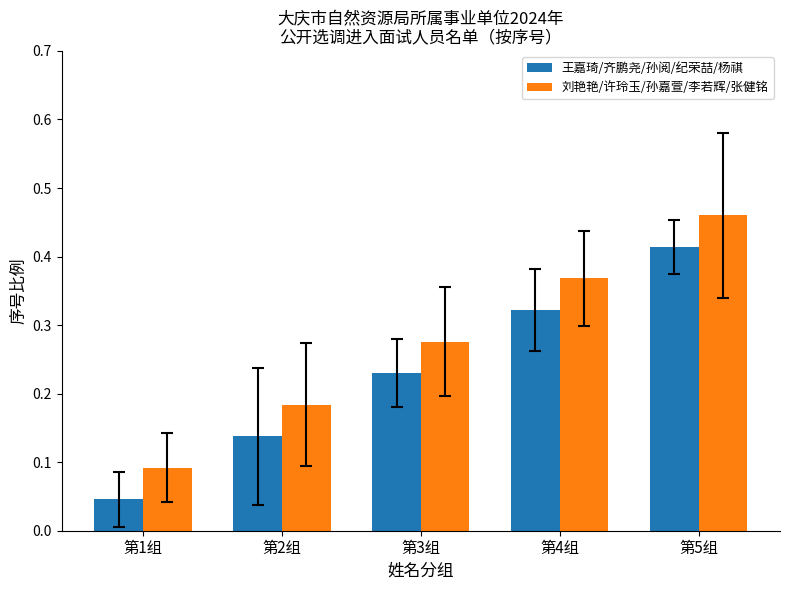

Rank the series by their maximum value, from highest to lowest.

刘艳艳/许玲玉/孙嘉萱/李若辉/张健铭, 王嘉琦/齐鹏尧/孙阅/纪荣喆/杨祺